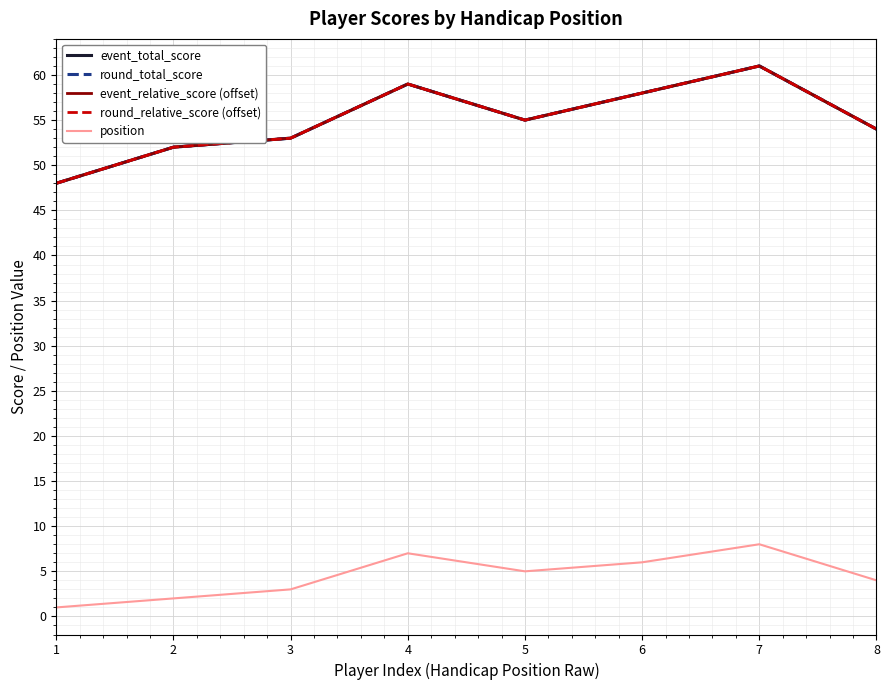

True or false: position and event_relative_score (offset) cross at least once.

False